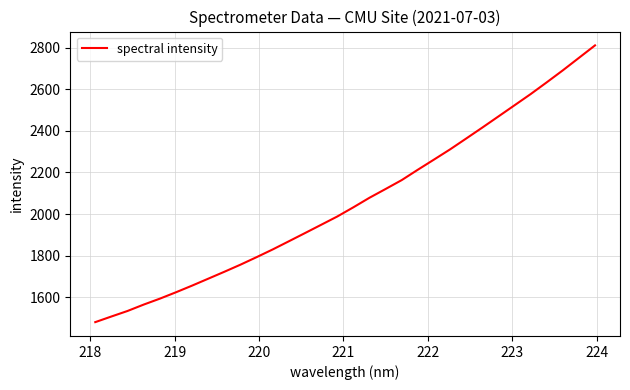

What is the minimum value shown in the chart?

1479.2